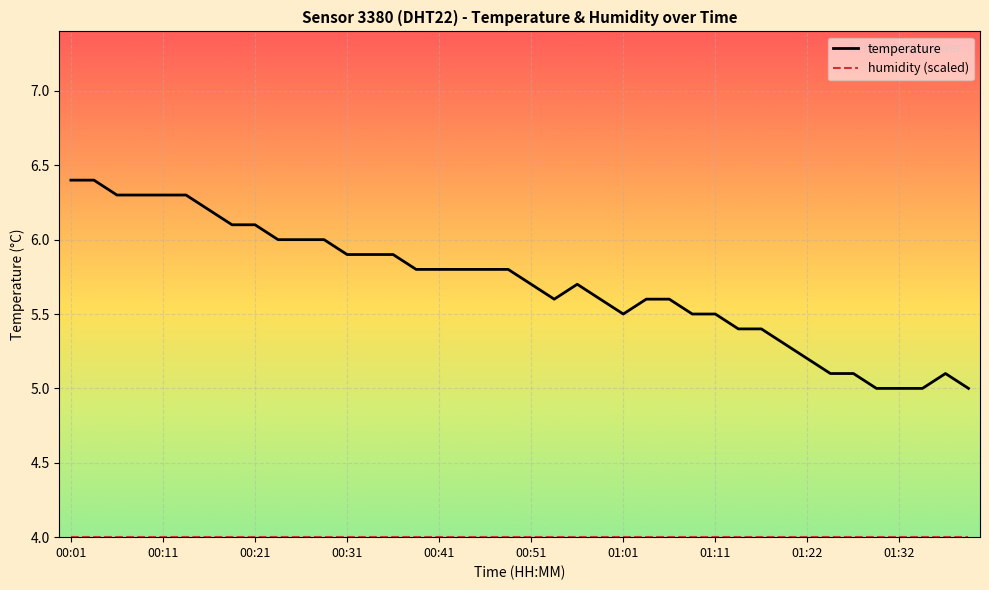

What is the minimum value shown in the chart?

4.0